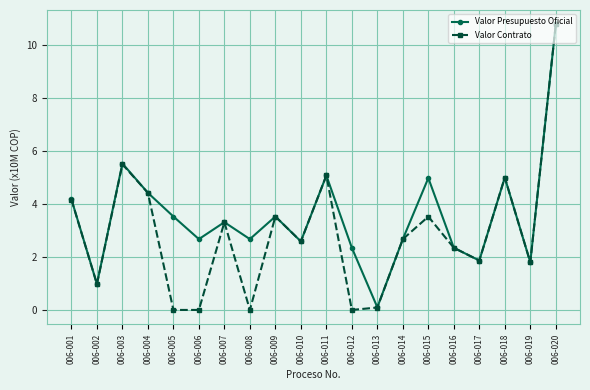

Where is the first local maximum for Valor Contrato?

006-003